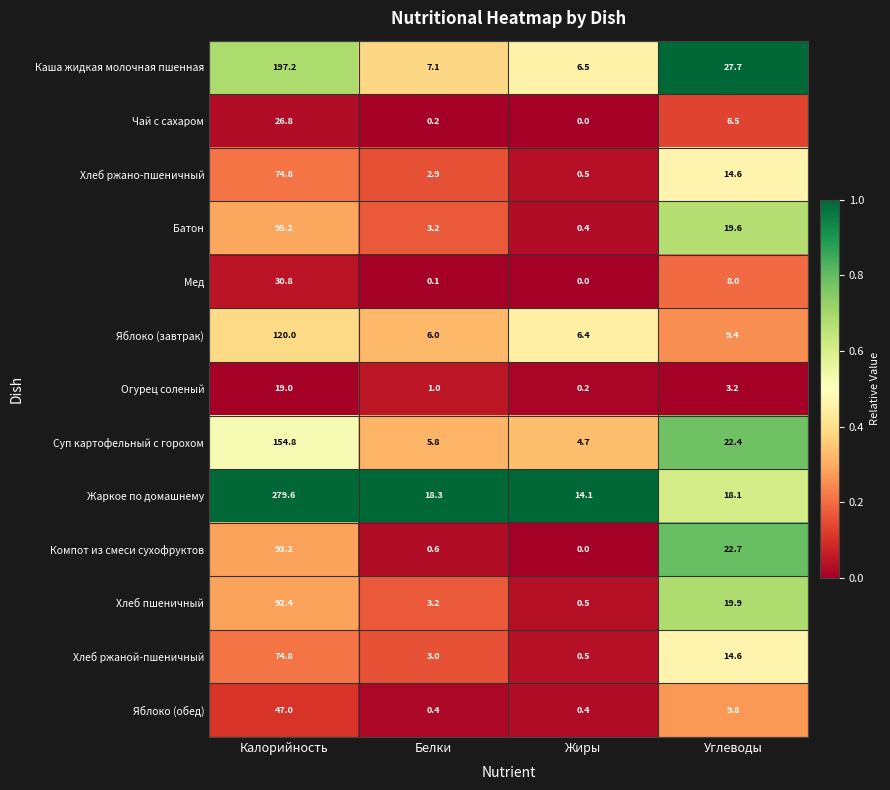

What is the sum of all Суп картофельный с горохом values?

187.7